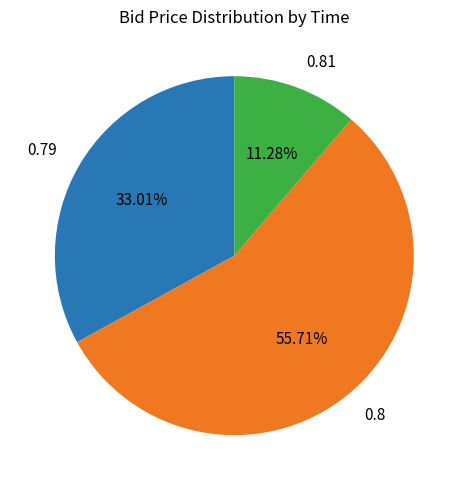

Is there a majority slice in this chart?

Yes